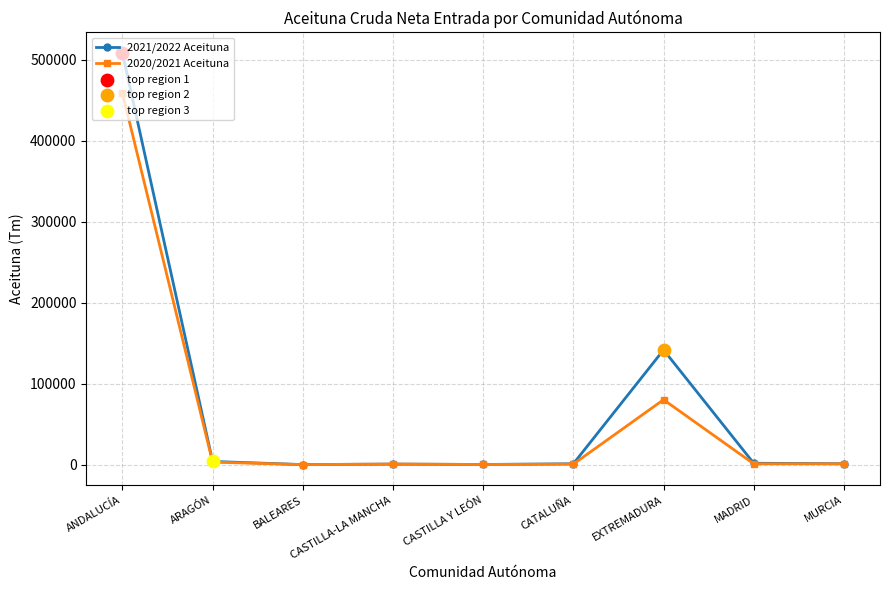

Is the value of 2020/2021 Aceituna at EXTREMADURA greater than the value of 2021/2022 Aceituna at MURCIA?

Yes